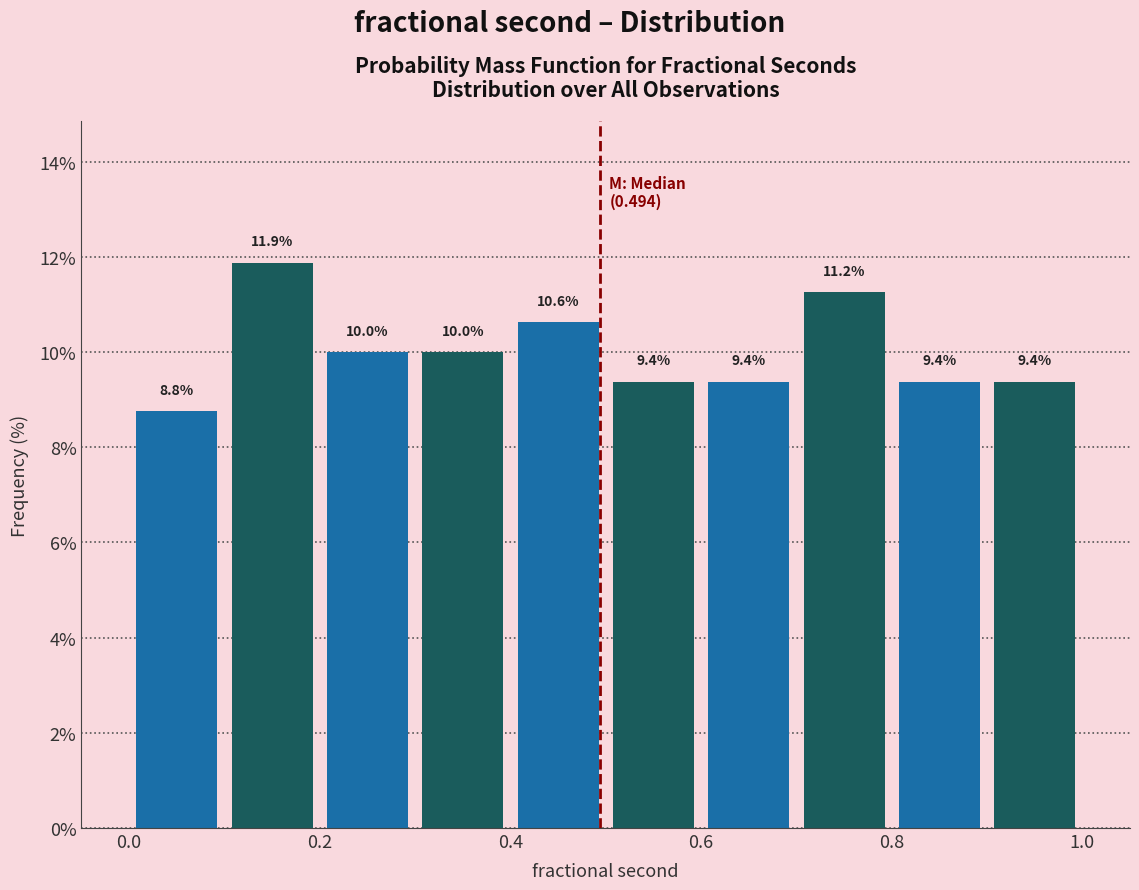

How tall is the bar that spans 0.4 to 0.5 on the x-axis?

10.6